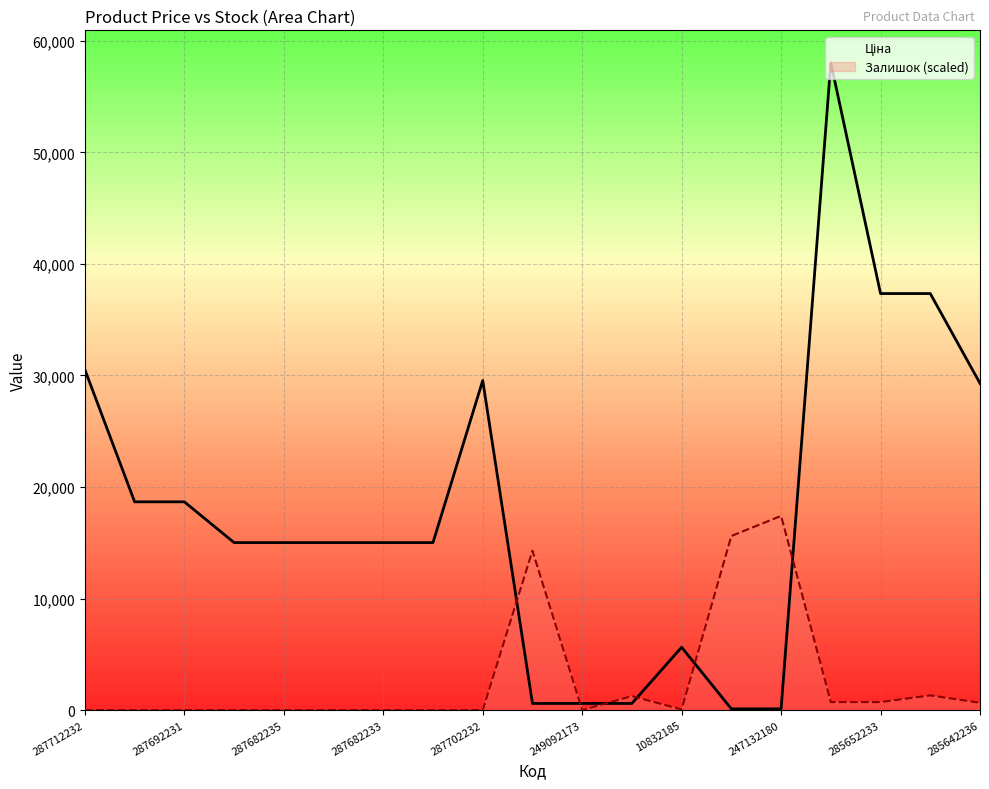

The value of Залишок (scaled) at 10 is 11461.0. True or false?

False